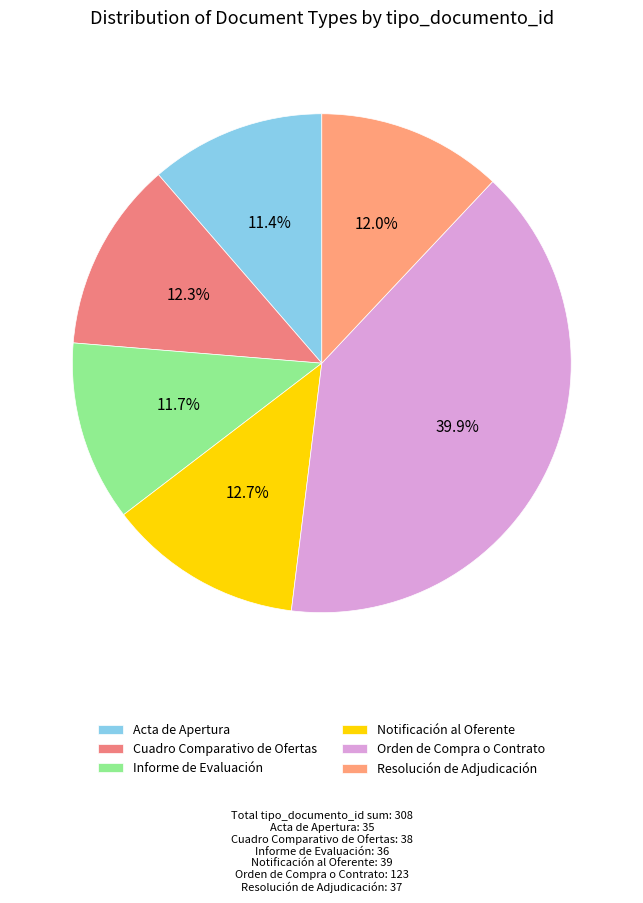

Is there a majority slice in this chart?

No